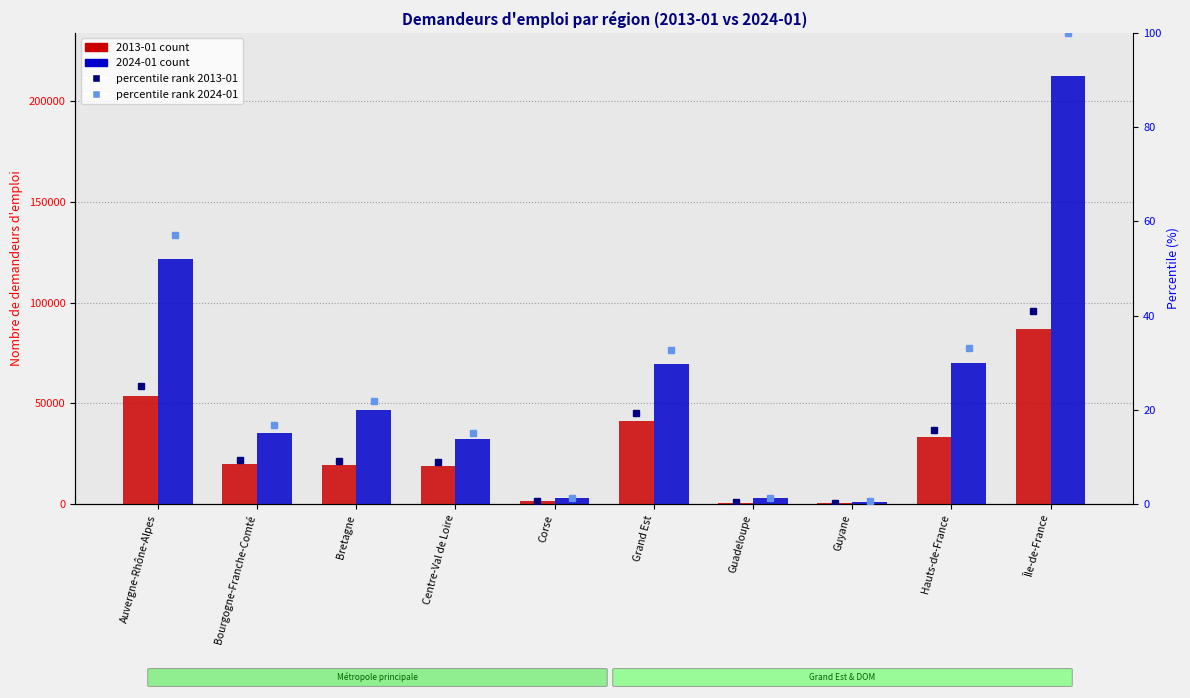

What is the label of the 9th bar from the right?

Bourgogne-Franche-Comté